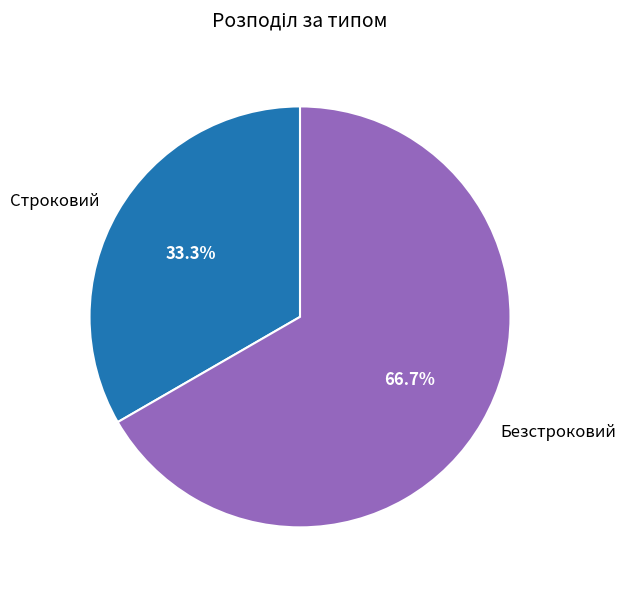

Does Безстроковий account for over 50% of the chart?

Yes